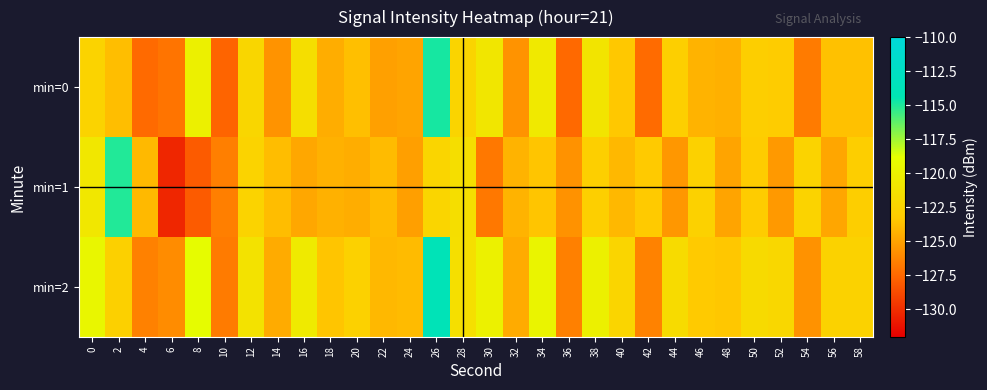

At which category is the sum across all series the highest?

26